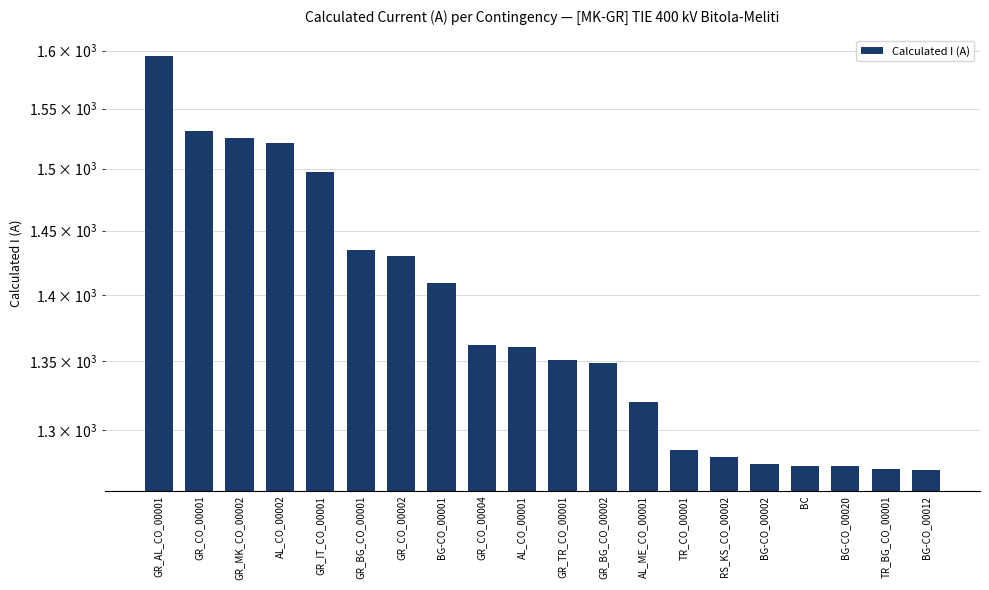

What value does the data have at GR_AL_CO_00001, to the nearest 50?

1600